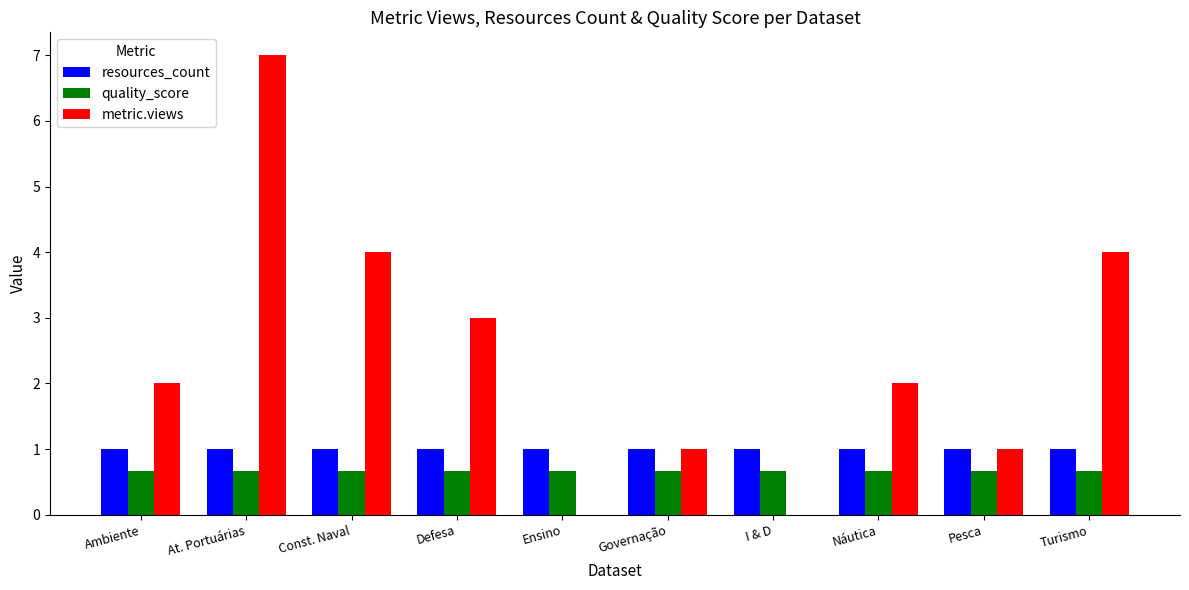

The value of metric.views at Const. Naval is 6.2. True or false?

False